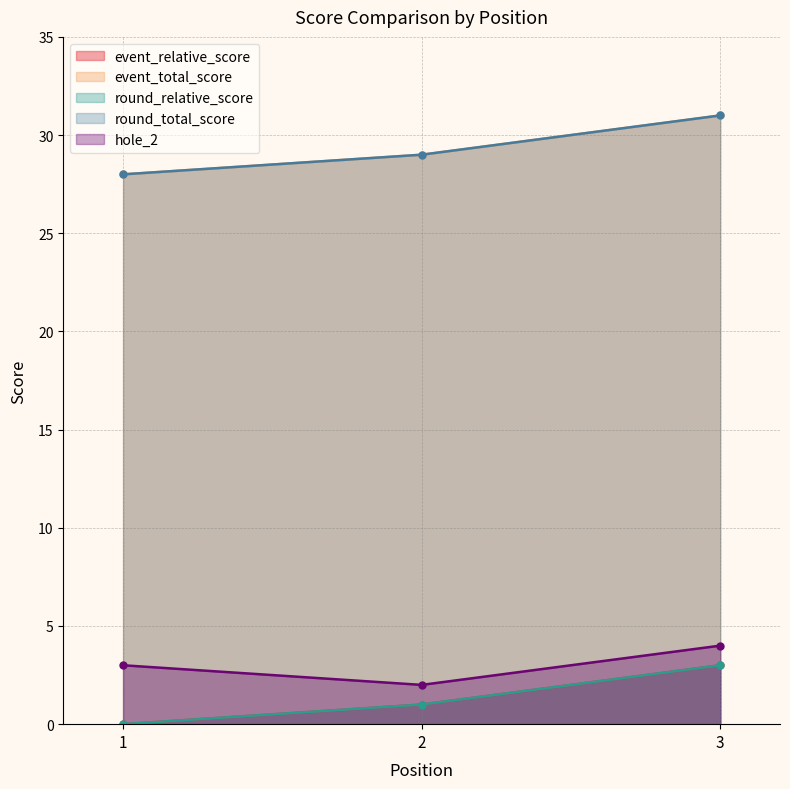

At which label is event_relative_score closest to 1?

2